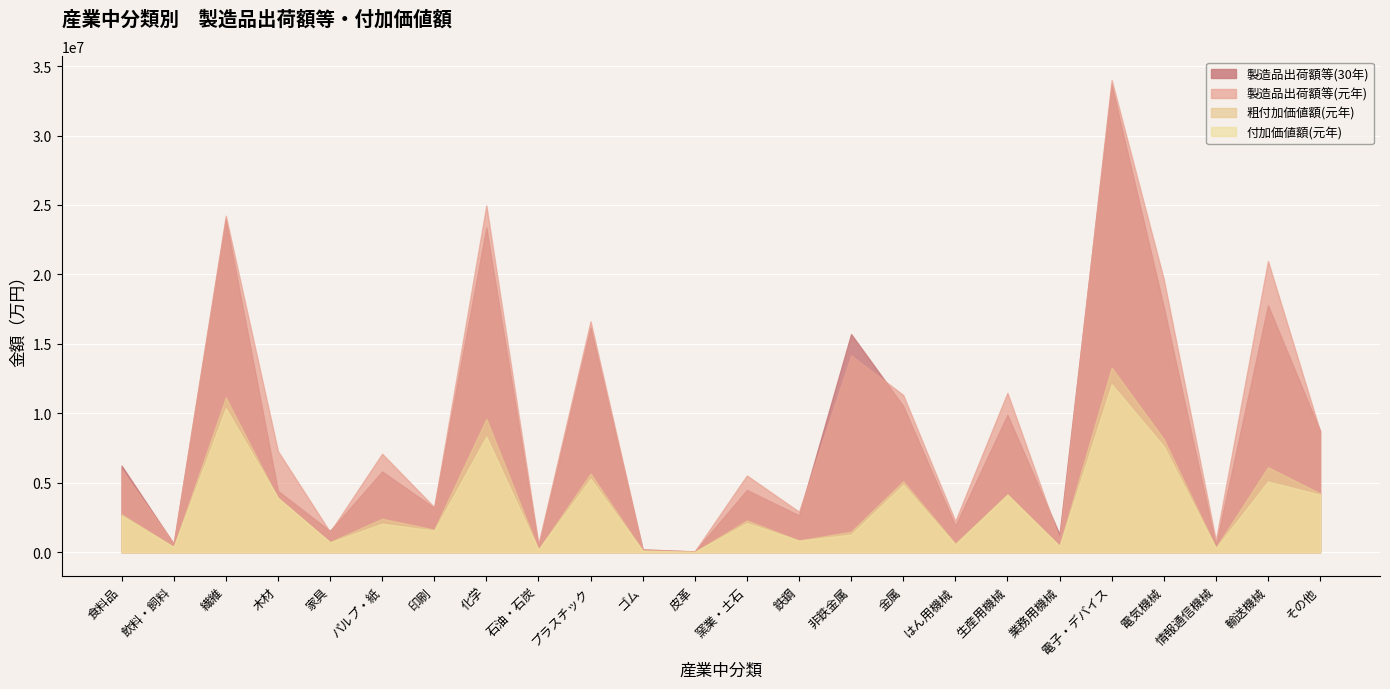

What is the value of the 製造品出荷額等(元年) point at the 6th from the left?

7083161